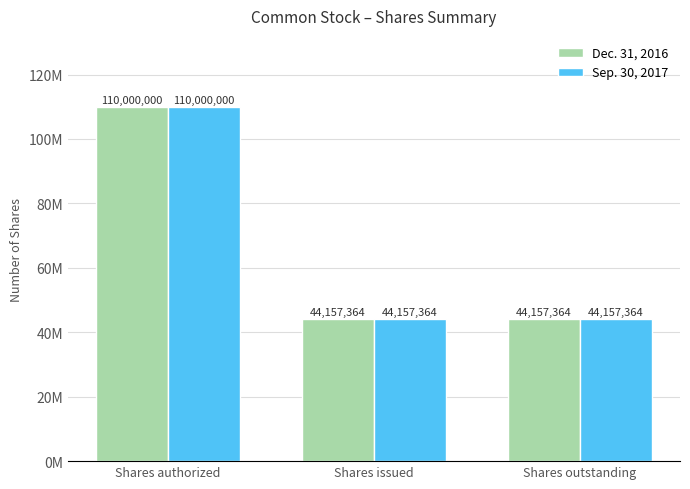

The Sep. 30, 2017 series shows 24937698 at Shares outstanding. True or false?

False